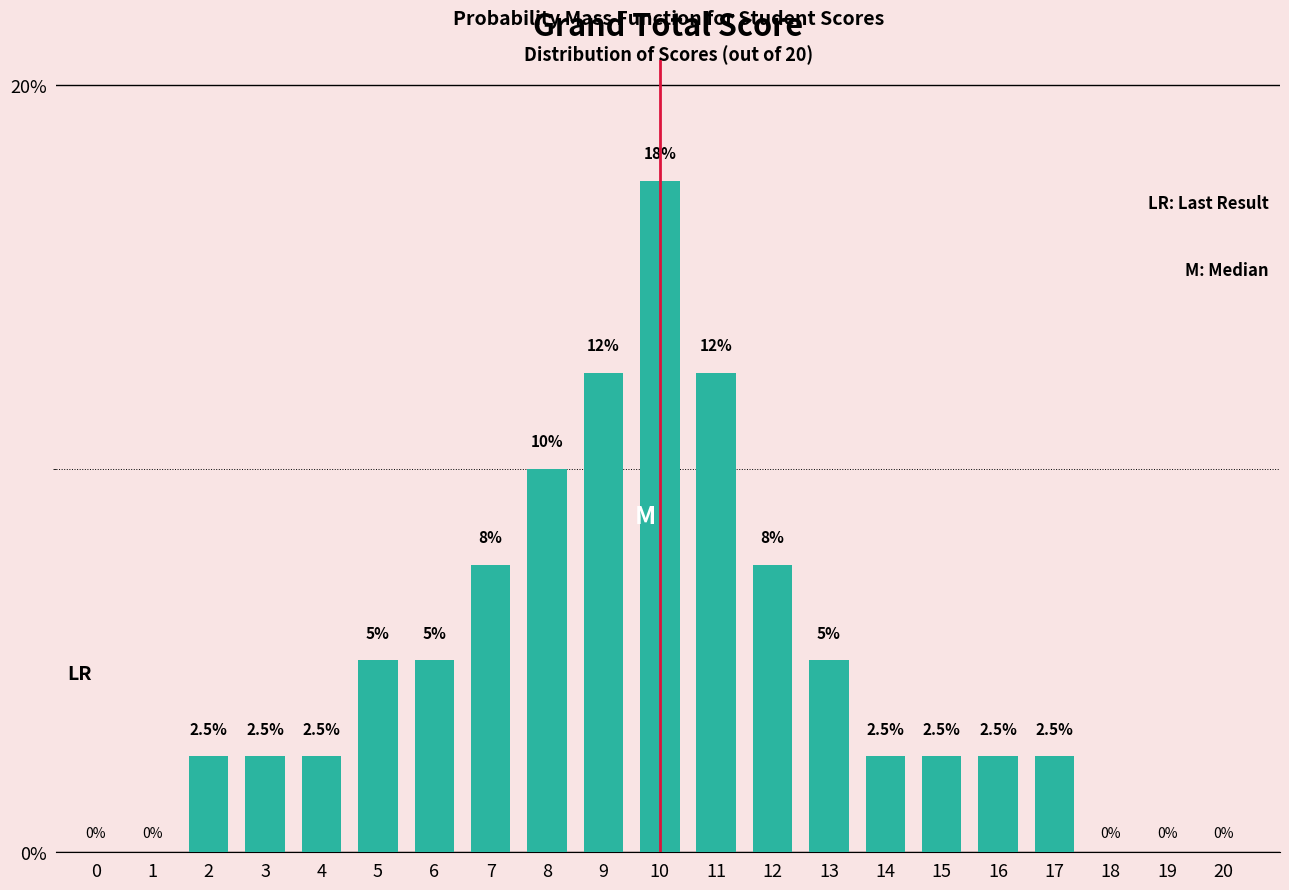

Reading left to right, extract all data points from this chart.

0=0.0	1=0.0	2=2.5	3=2.5	4=2.5	5=5.0	6=5.0	7=7.5	8=10.0	9=12.5	10=17.5	11=12.5	12=7.5	13=5.0	14=2.5	15=2.5	16=2.5	17=2.5	18=0.0	19=0.0	20=0.0